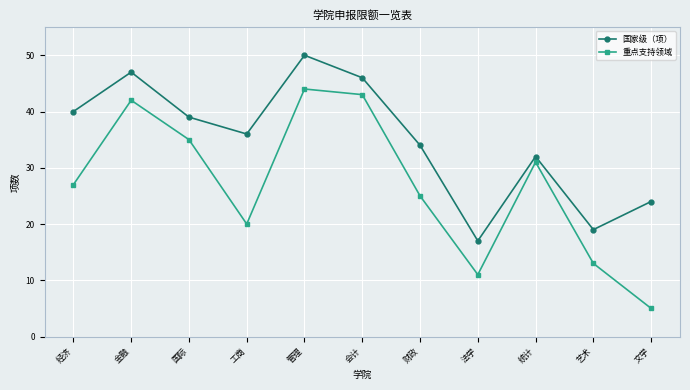

Rank the categories by 国家级（项） value from highest to lowest.

管理, 金融, 会计, 经济, 国际, 工商, 财政, 统计, 文学, 艺术, 法学